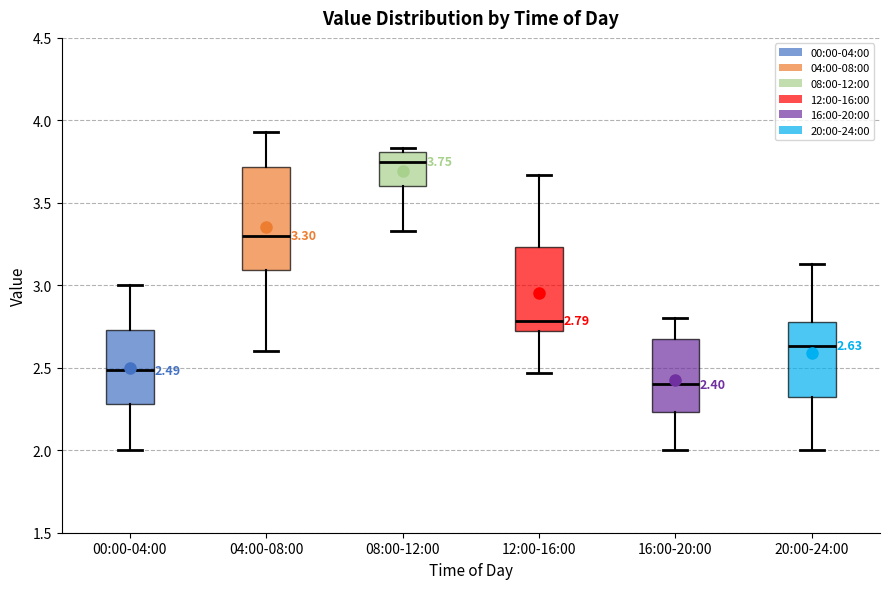

Which box is the tallest, from its lower edge to its upper edge?

04:00-08:00